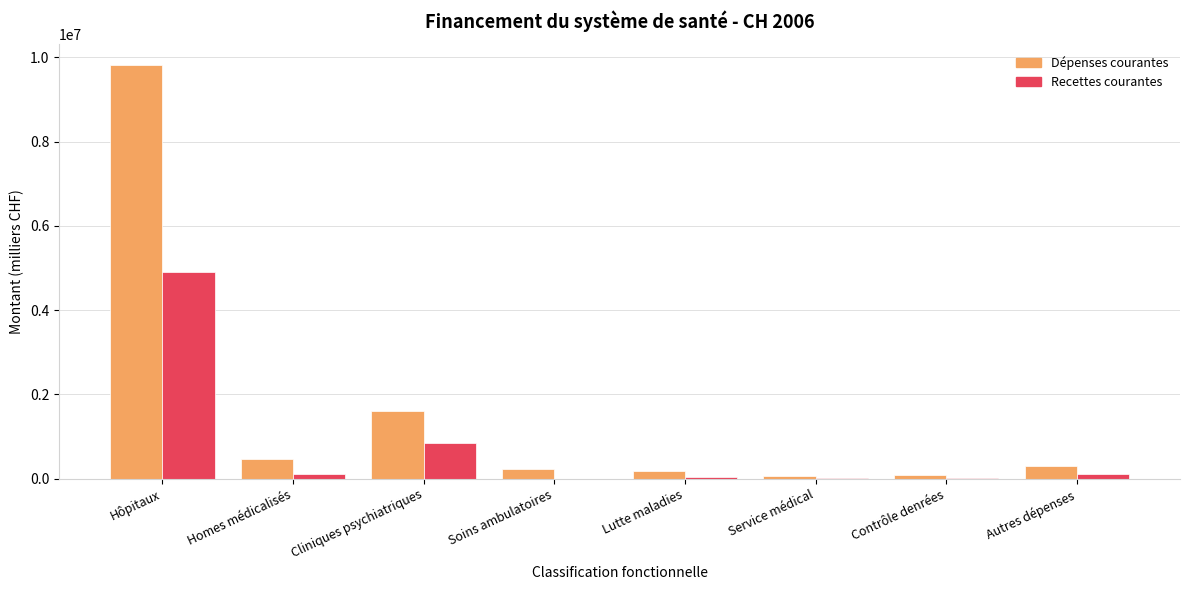

Which category has the highest value in the Dépenses courantes series?

Hôpitaux